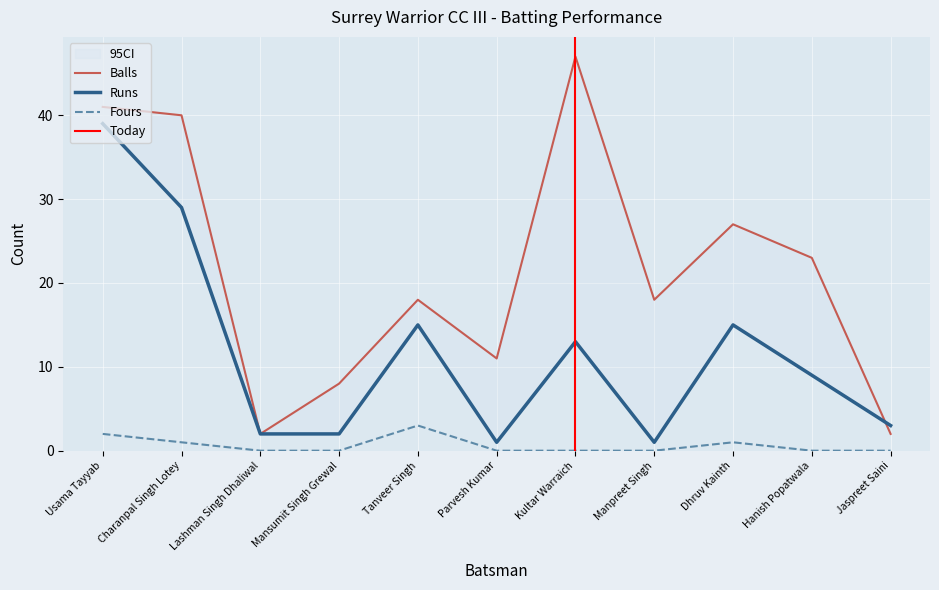

Is it true that Fours equals 1 at Dhruv Kainth?

True